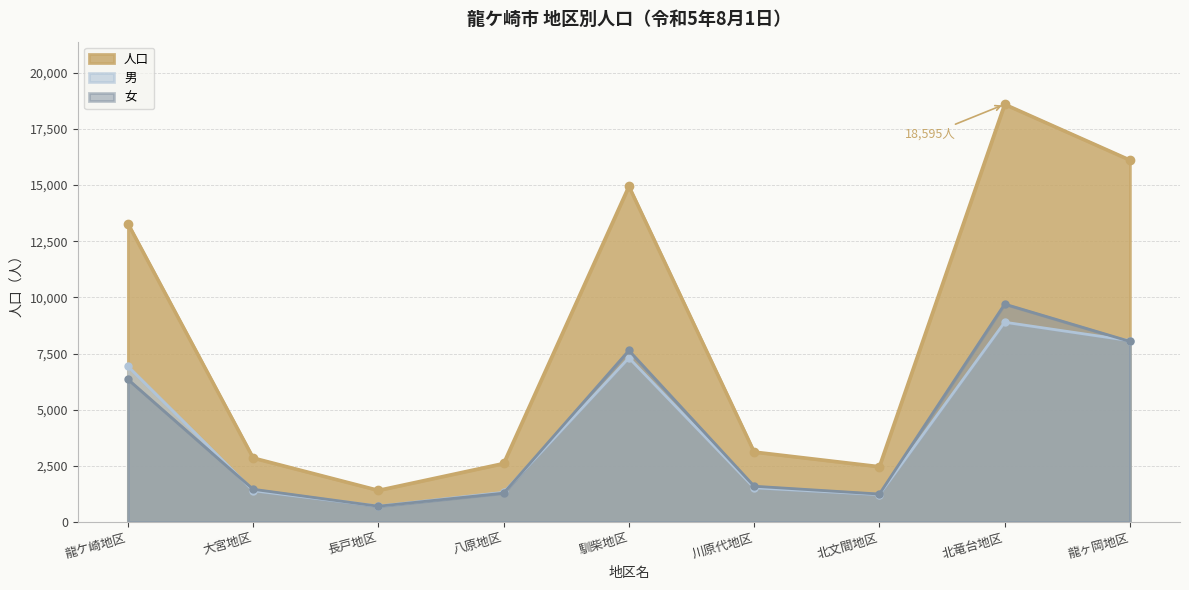

Reading left to right, transcribe all the data shown in this chart.

人口: 13287	2851	1408	2605	14944	3116	2464	18595	16113
男: 6935	1395	706	1321	7308	1525	1220	8894	8074
女: 6352	1456	702	1284	7636	1591	1244	9701	8039